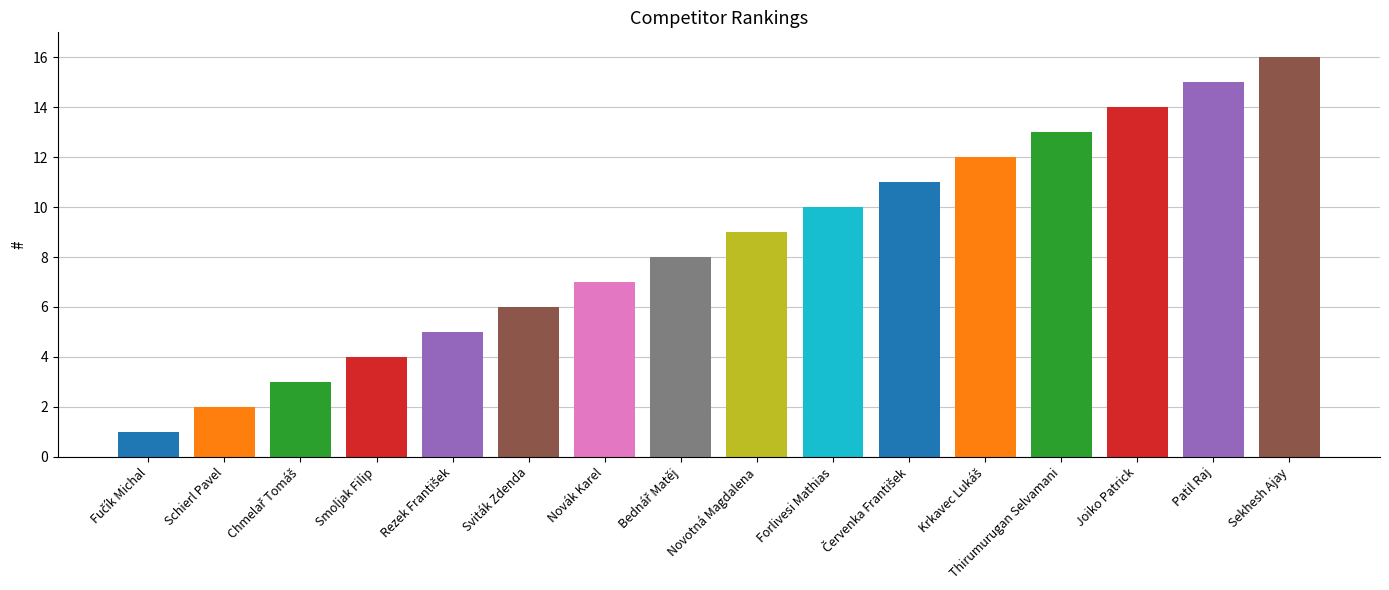

Is it true that the value at Krkavec Lukáš is 6?

False